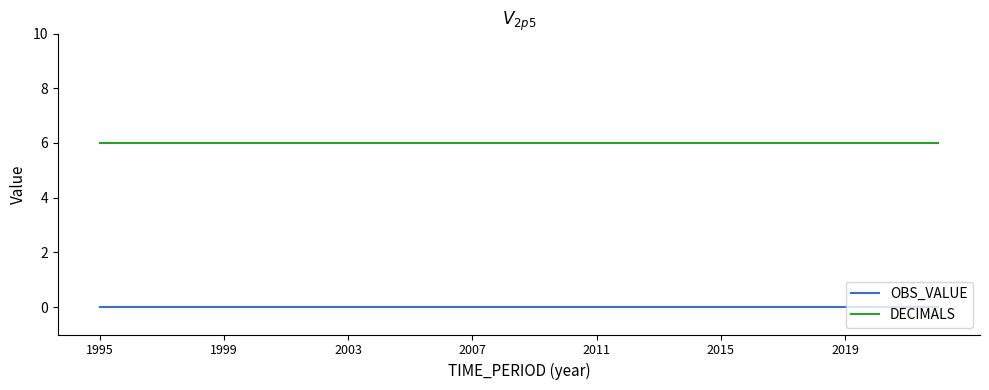

What is the average value of the DECIMALS series?

6